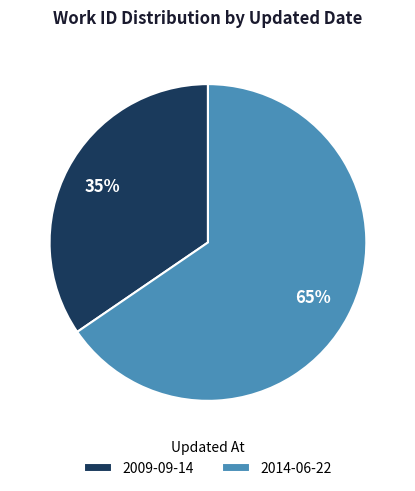

Rank the categories by value from highest to lowest.

2014-06-22, 2009-09-14